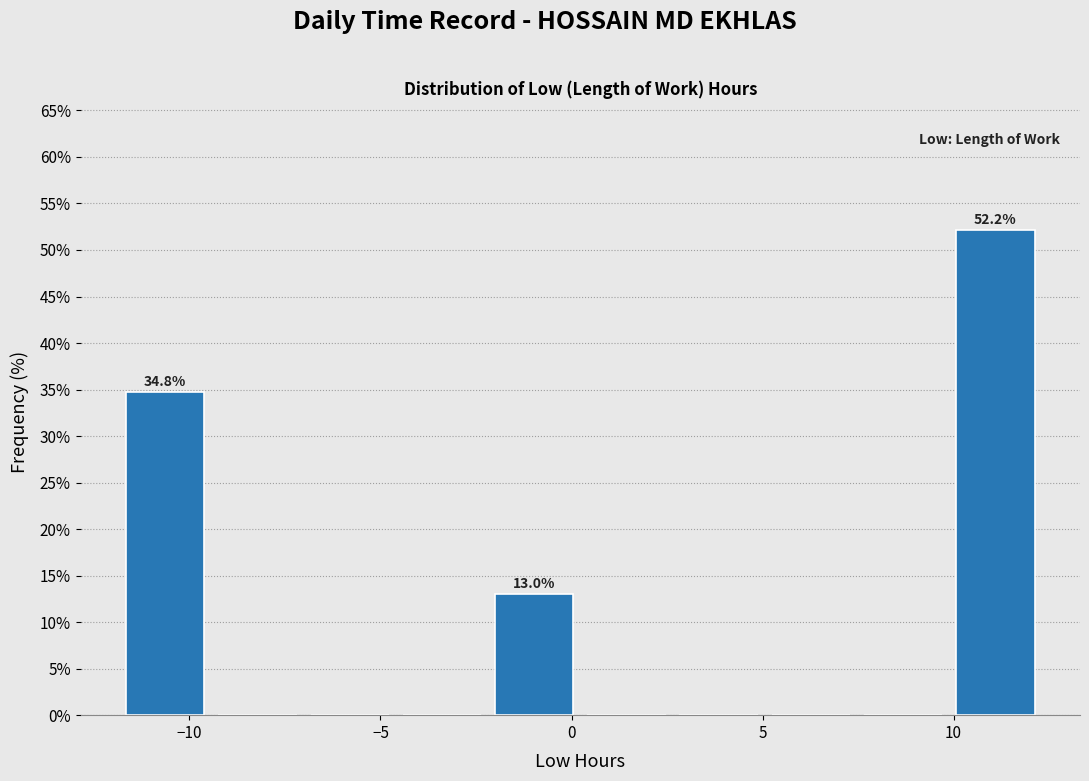

Over which range of the x-axis is the bar tallest?

10.0 to 12.5